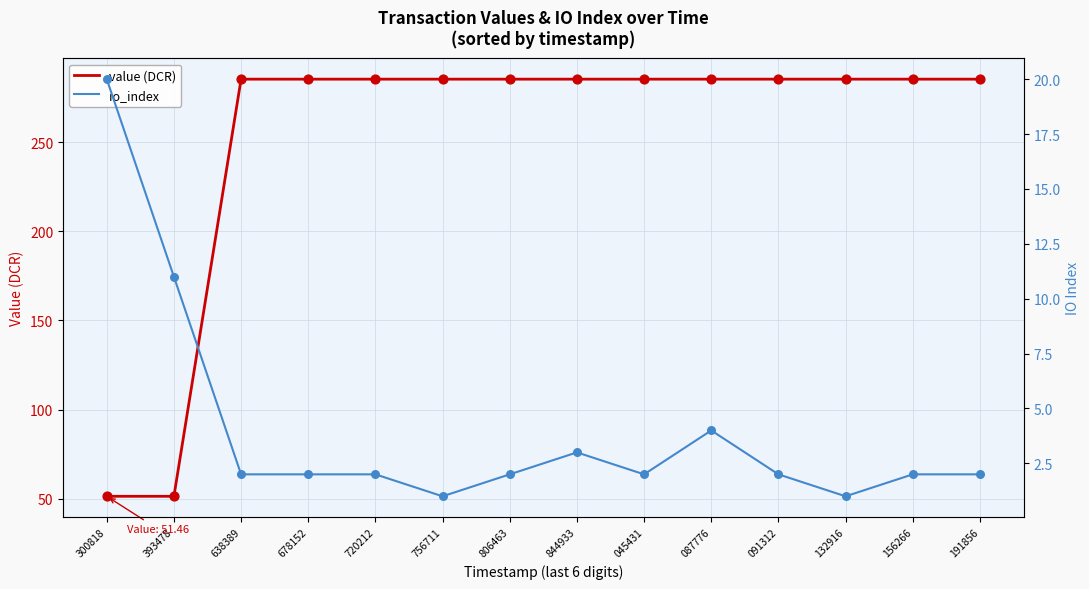

What is the total value across all series at 844933?

288.2